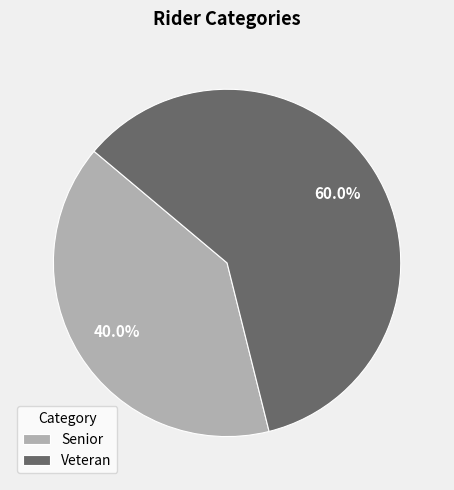

What is the majority slice?

Veteran